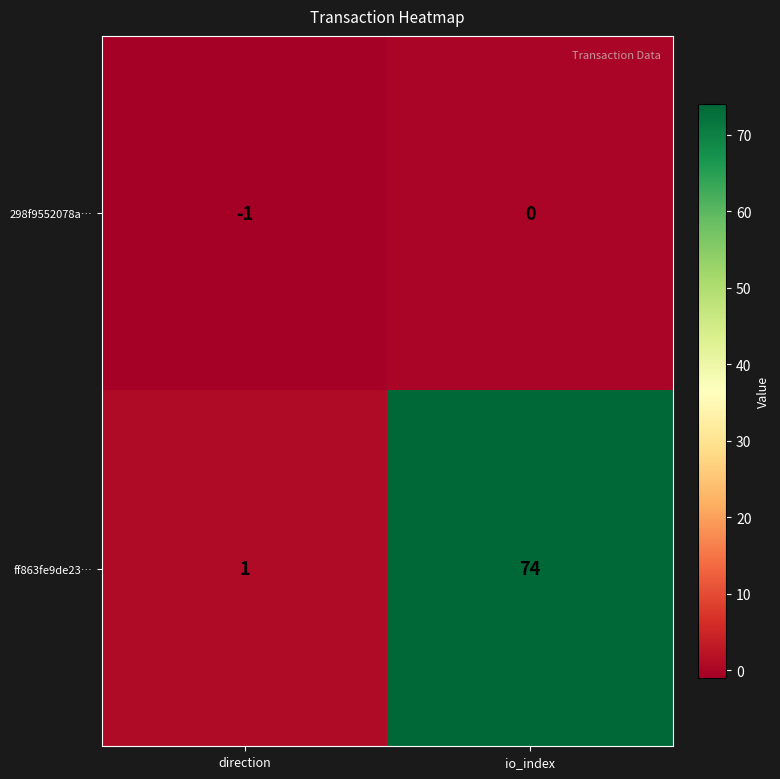

Rank the series by their maximum value, from lowest to highest.

298f9552078a…, ff863fe9de23…